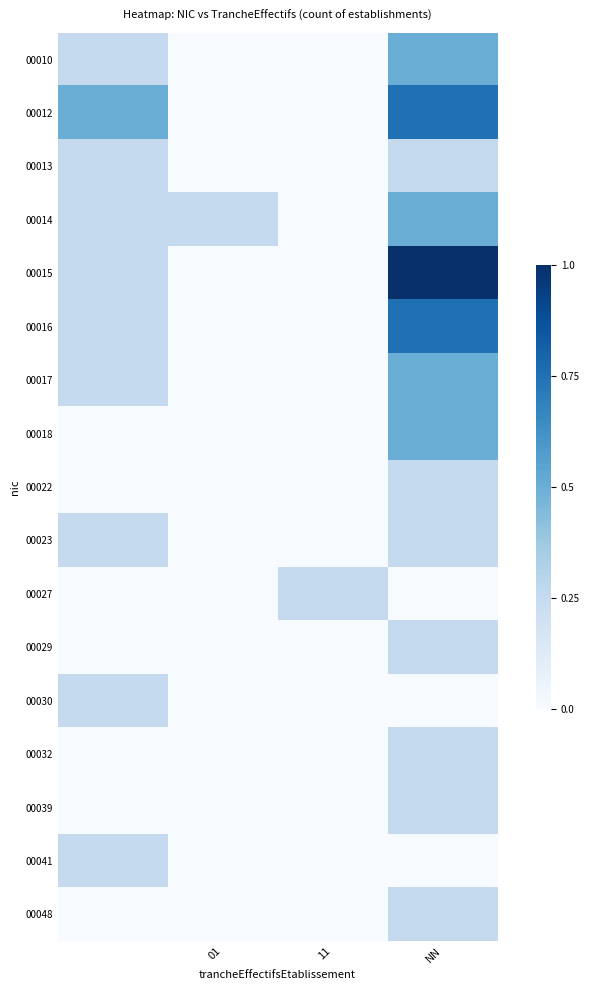

Count the number of data series in this chart.

17